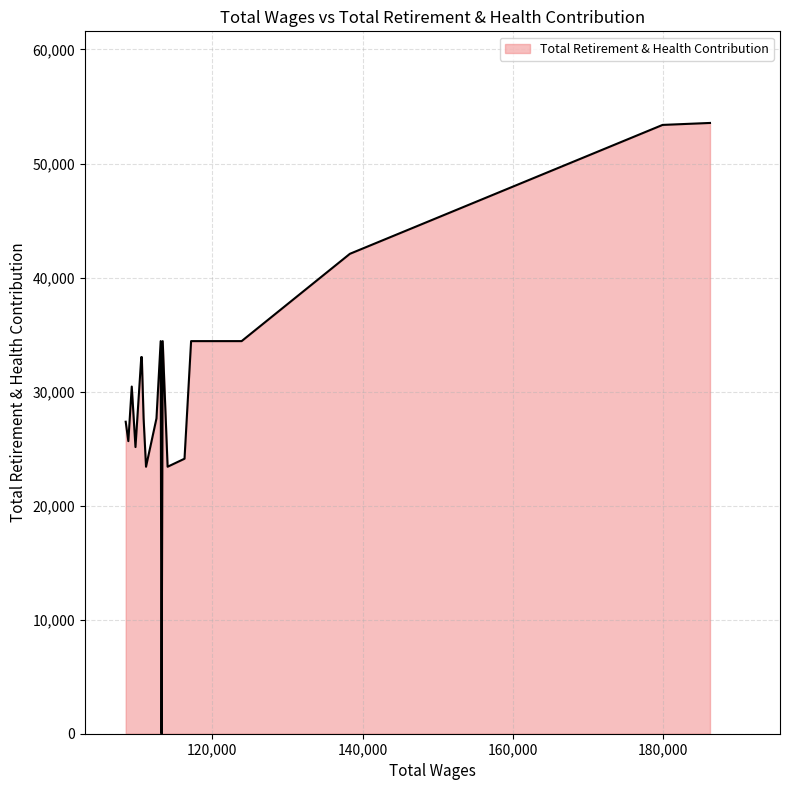

What is the maximum value shown in the chart?

53559